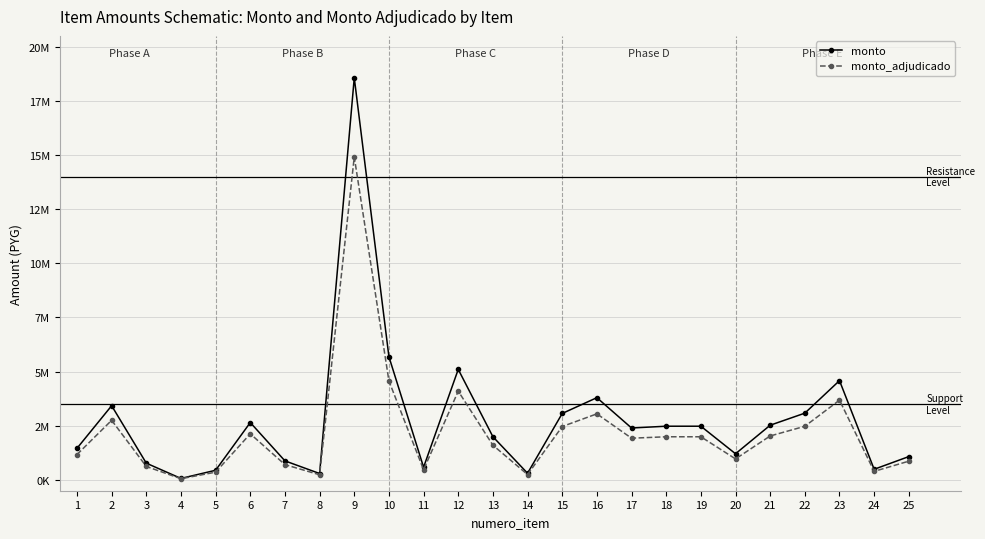

How many interior local valleys does the monto_adjudicado series have?

7